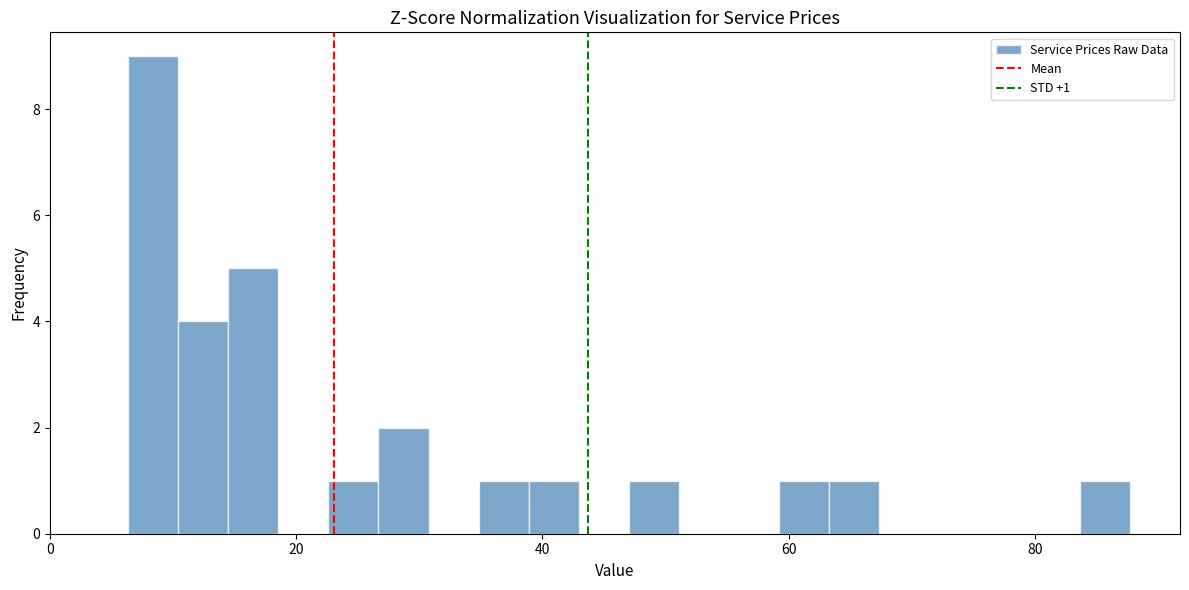

Read against the x-axis, roughly where is the centre of the tallest bar?

8